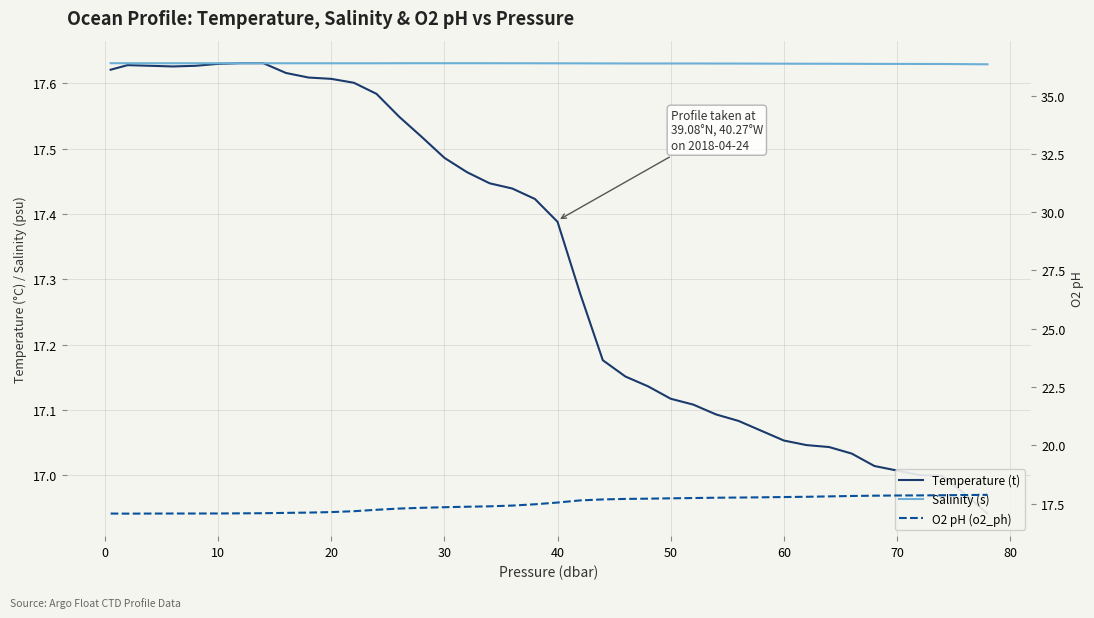

In O2 pH (o2_ph), how many points are lower than both neighbors (excluding endpoints)?

1